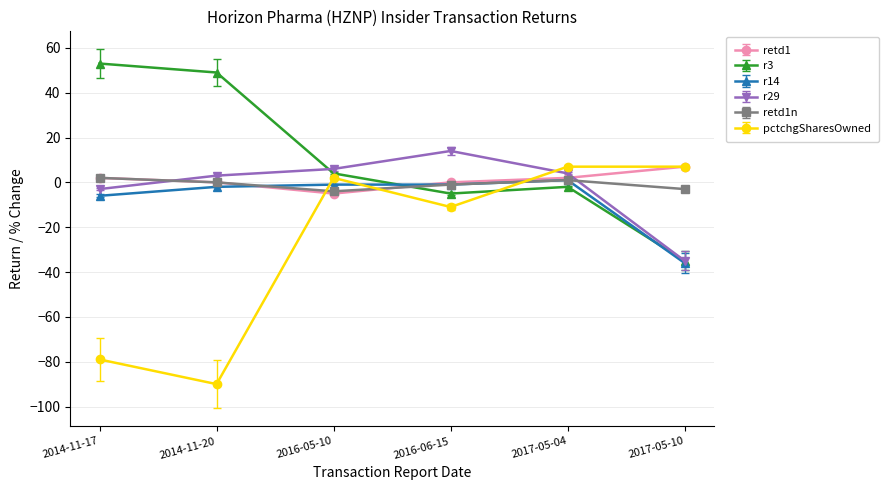

Is it true that retd1n equals -4 at 2016-05-10?

True